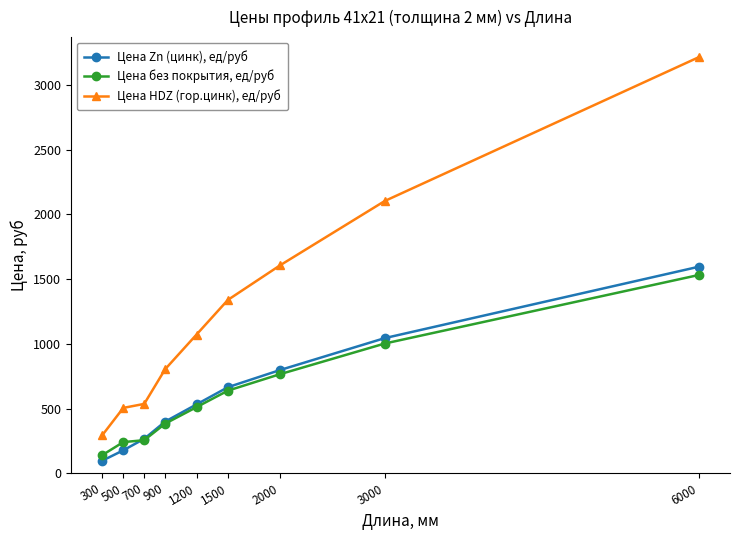

Which series has the largest total across all categories?

Цена HDZ (гор.цинк), ед/руб